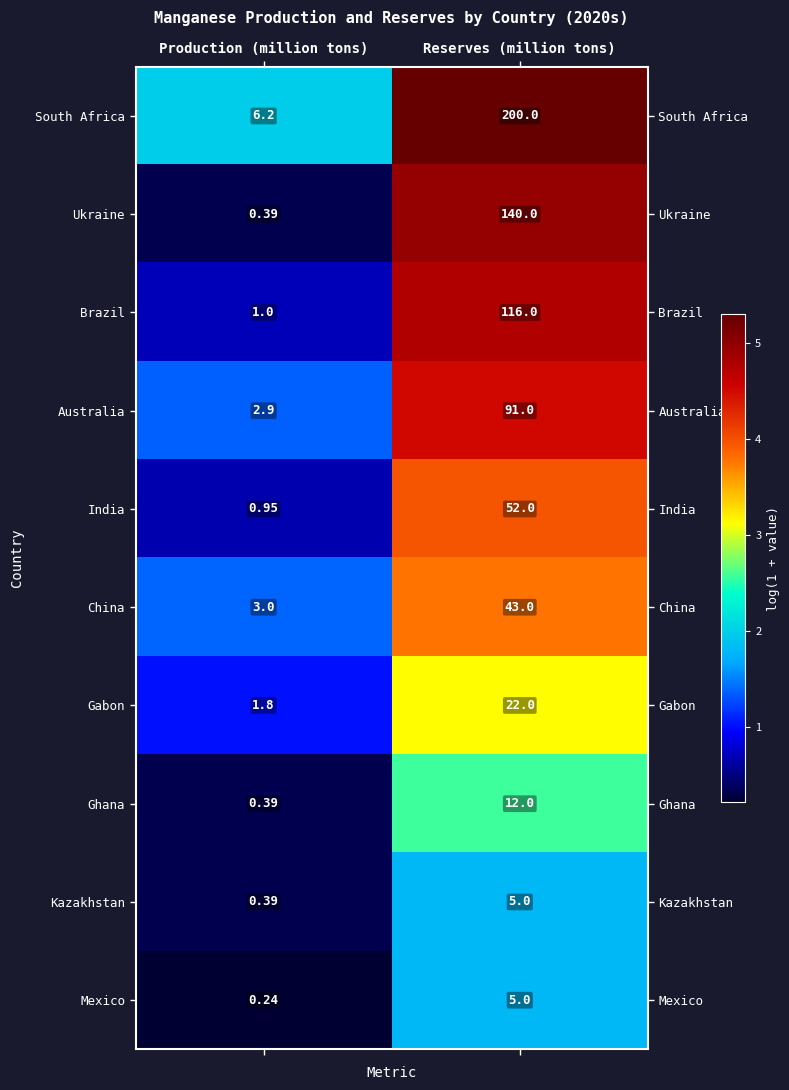

Between Production (million tons) and Reserves (million tons), which series saw the biggest shift?

South Africa